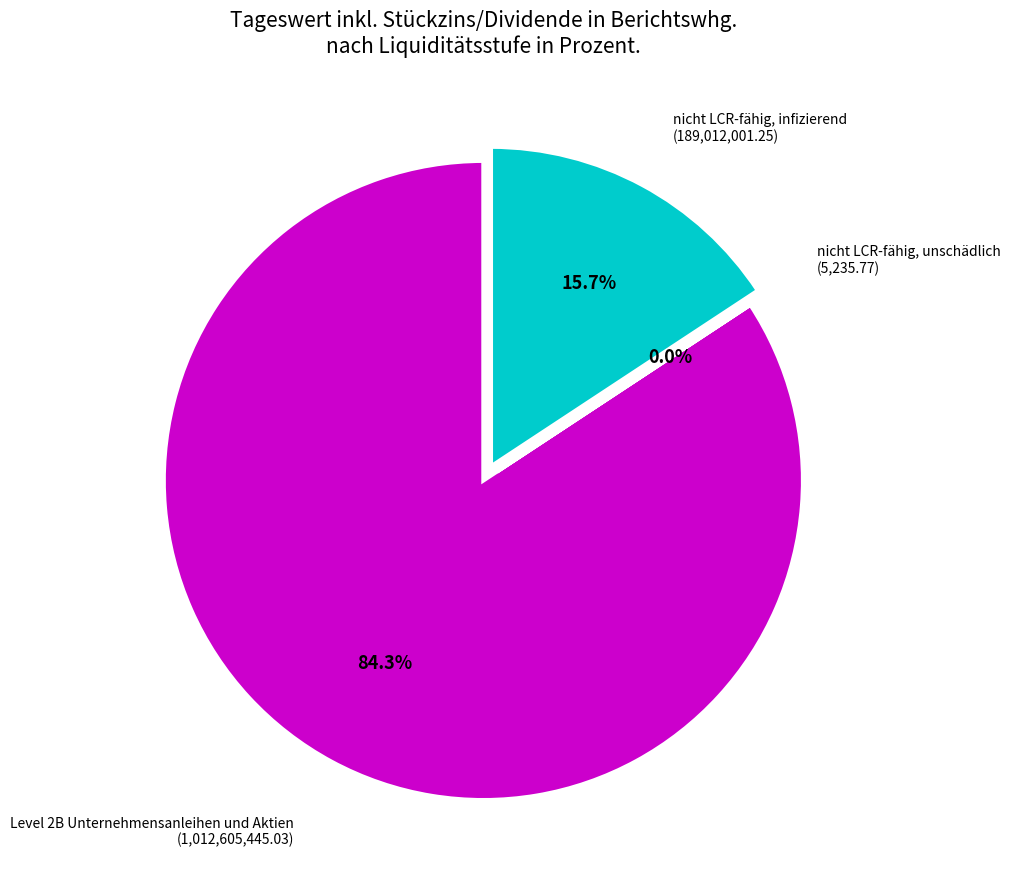

Is there any slice that represents more than half of the pie?

Yes